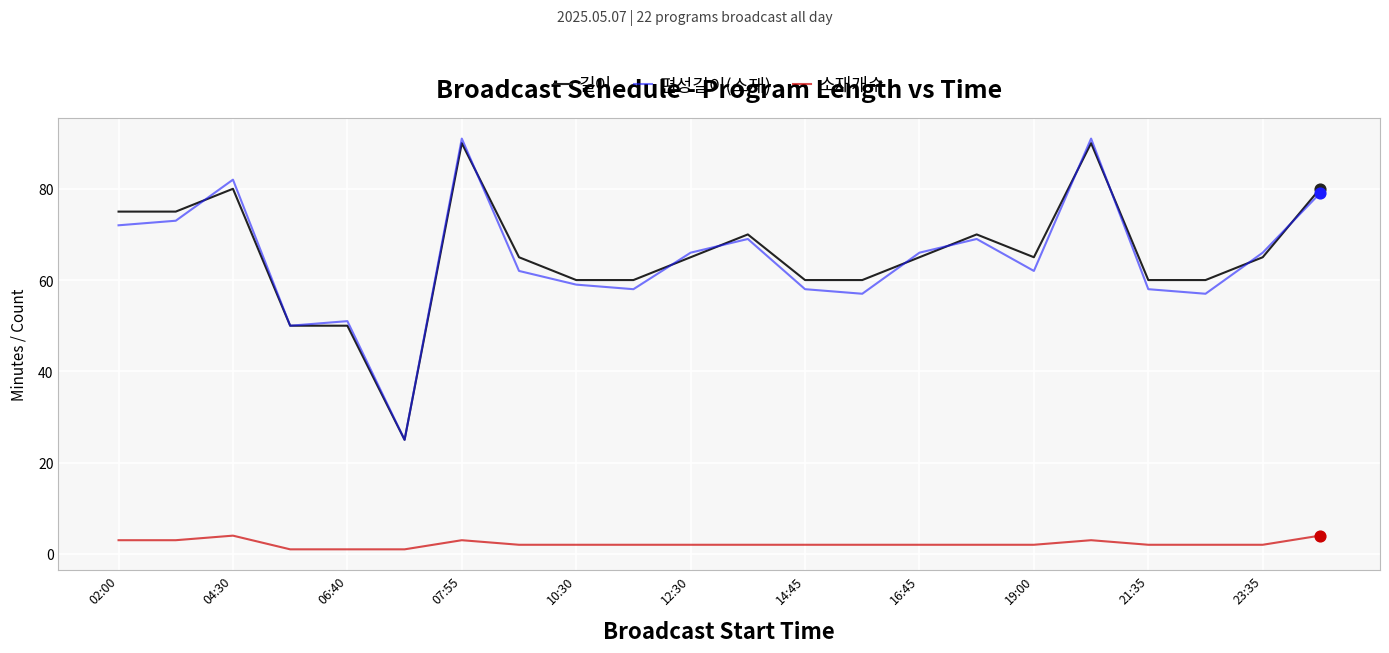

Which series has the largest range (max minus min)?

편성길이(소재)